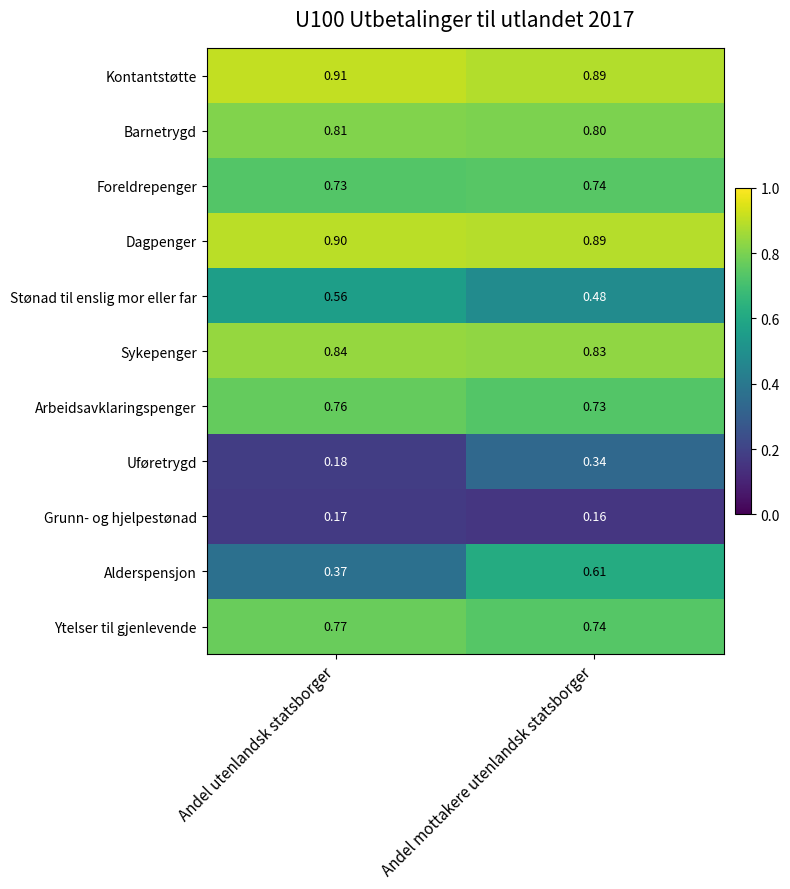

Which series changed the most between Andel utenlandsk statsborger and Andel mottakere utenlandsk statsborger?

Alderspensjon